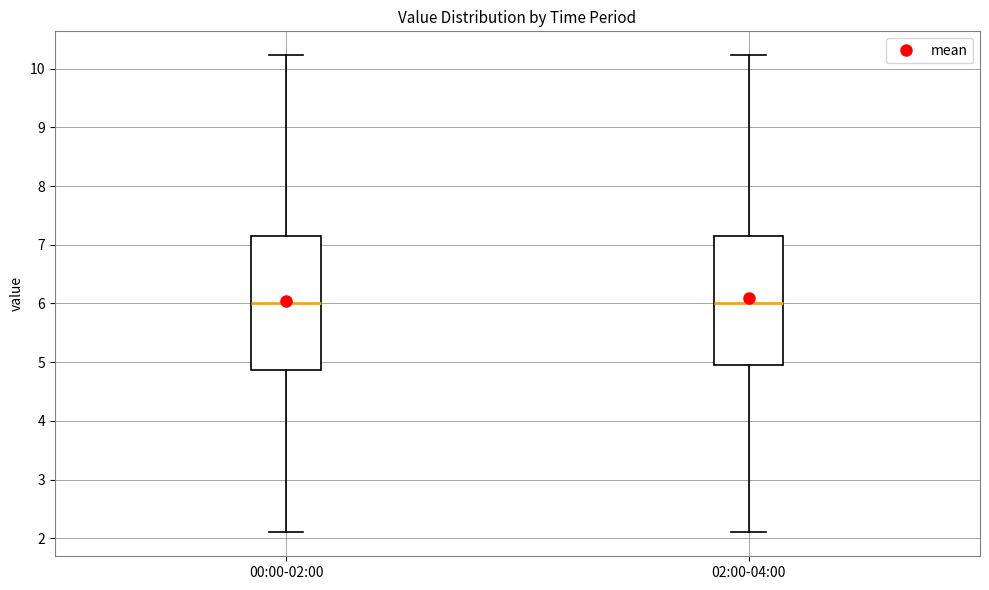

Reading left to right, read every box against the y-axis: the position of its median line, the range the box covers, and the ends of its whiskers. The values are not printed on the chart, so give them approximately, as read against the axis.

00:00-02:00: median 6.0, box 4.9 to 7.2, whiskers 2.1 to 10.2
02:00-04:00: median 6.0, box 5.0 to 7.2, whiskers 2.1 to 10.2